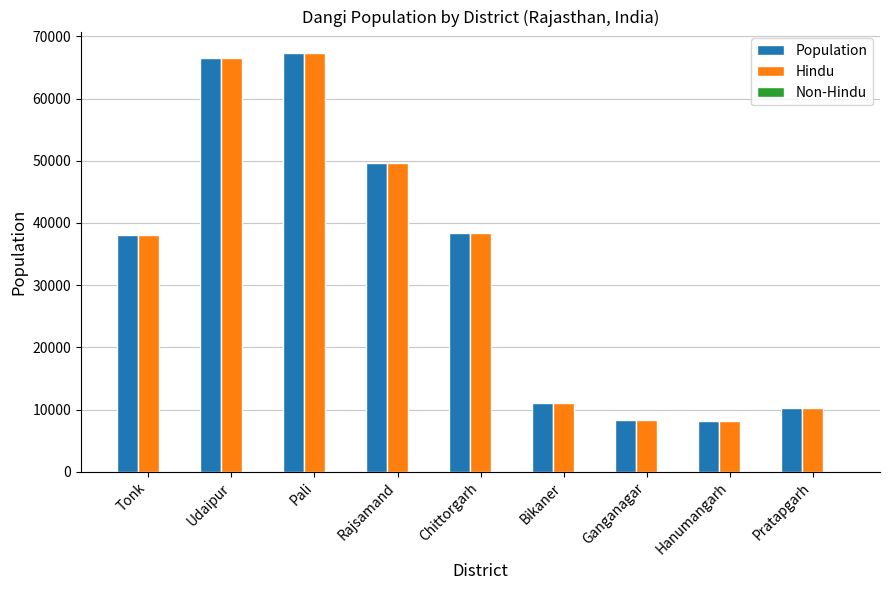

The value of Hindu at Rajsamand is 72589. True or false?

False